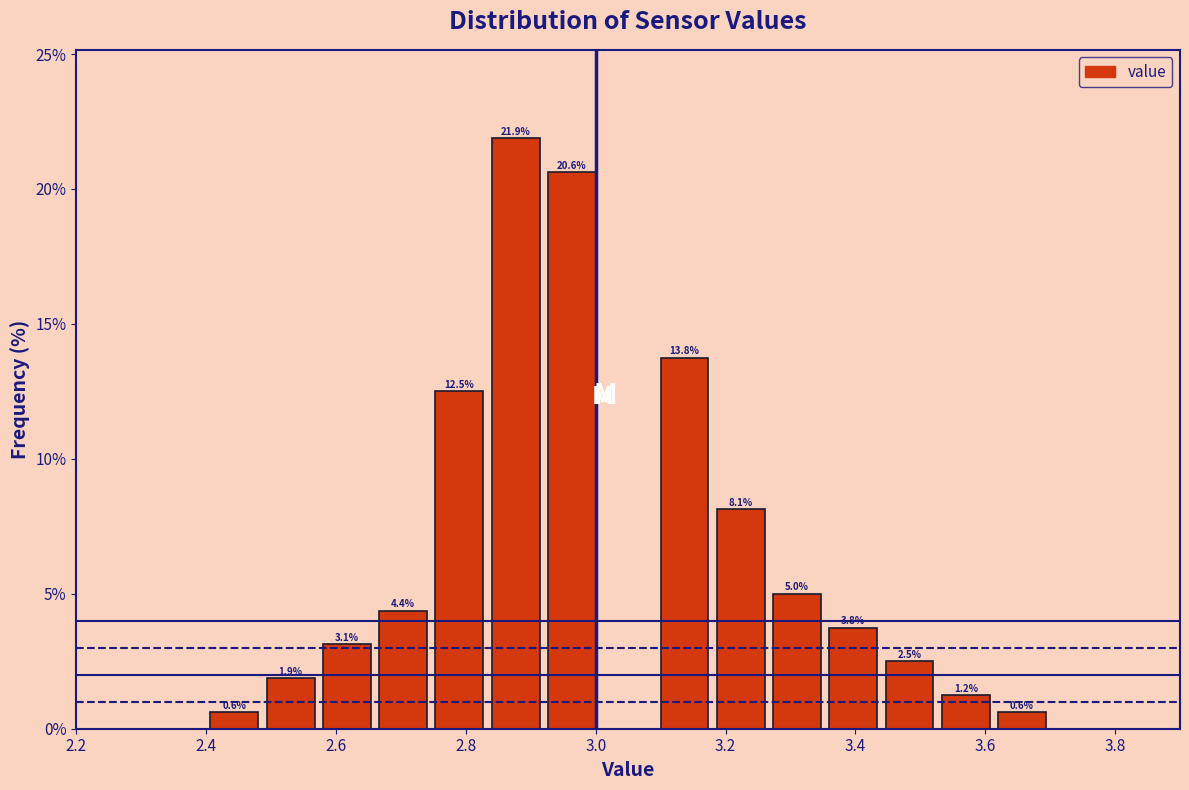

Which range on the x-axis has the tallest bar?

2.84 to 2.92